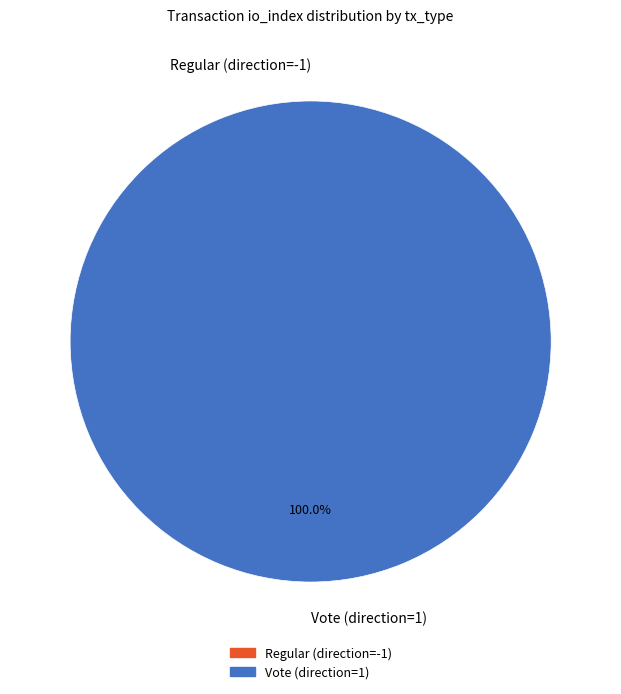

Count the number of slices in the pie.

2